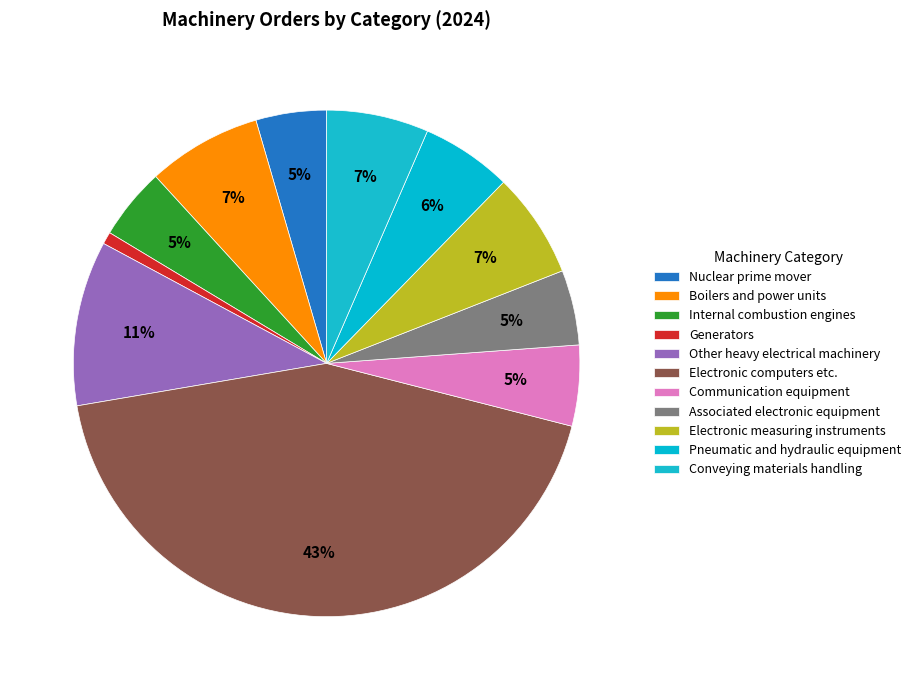

What portion of the pie excludes Generators?

99.2%